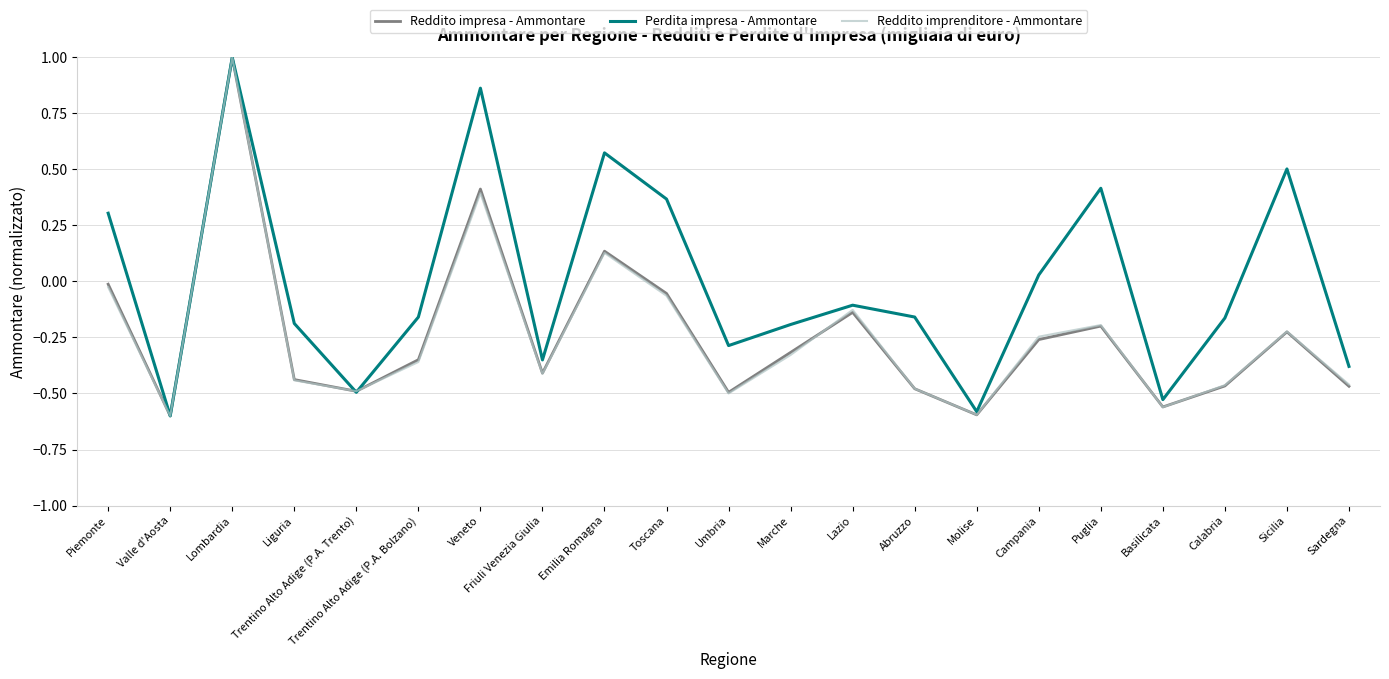

The value of Reddito impresa - Ammontare at Calabria is -0.8. True or false?

False